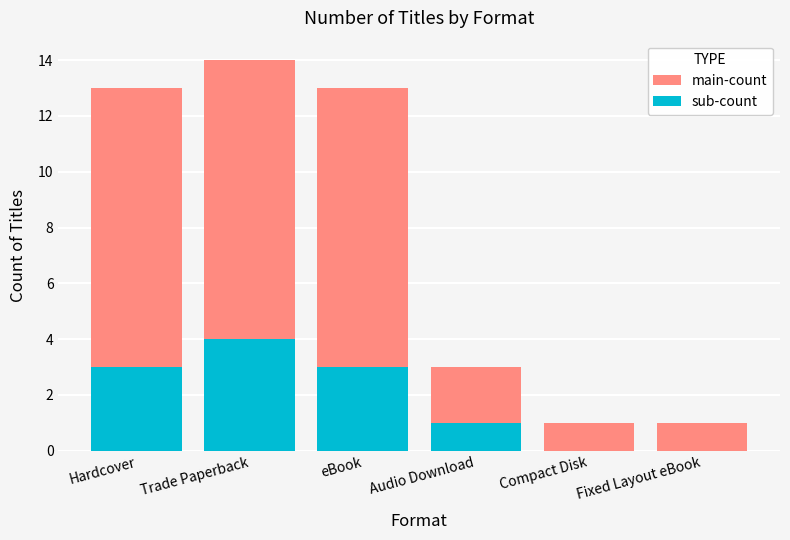

Is it true that sub-count equals 0 at Fixed Layout eBook?

True